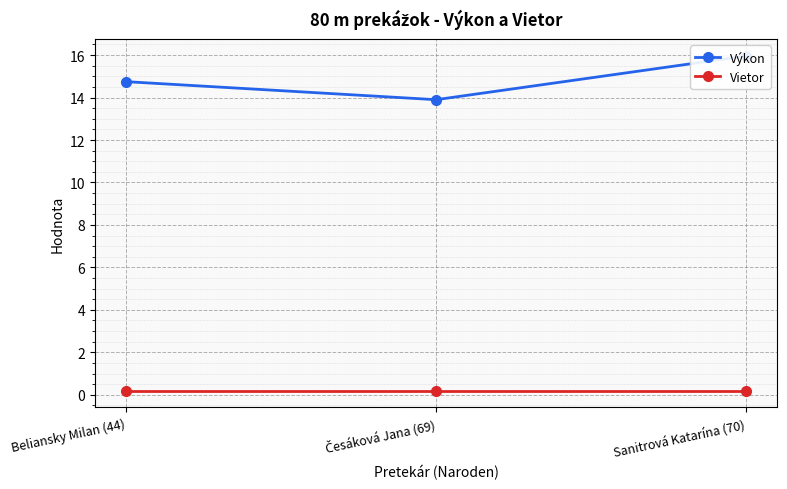

What is the value of the Výkon point at the 3rd from the left?

16.0